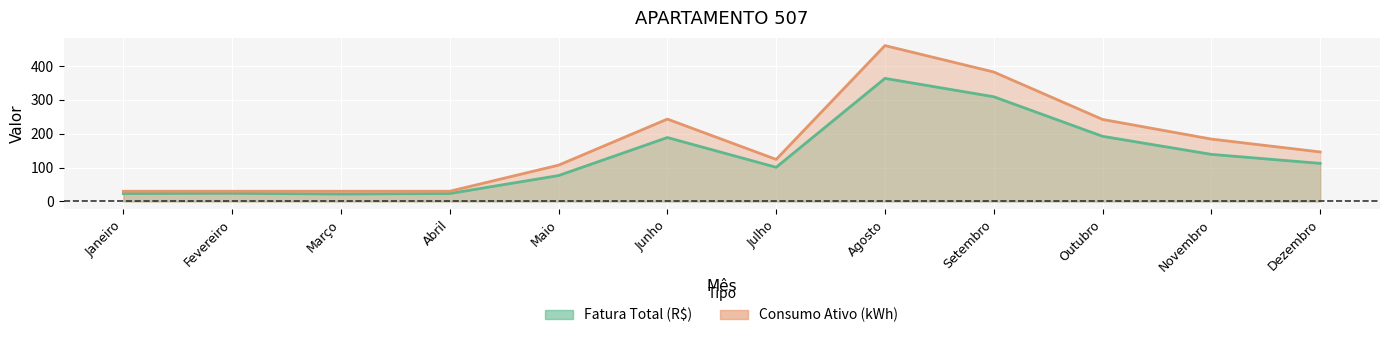

What is the label of the 9th point from the right?

Abril